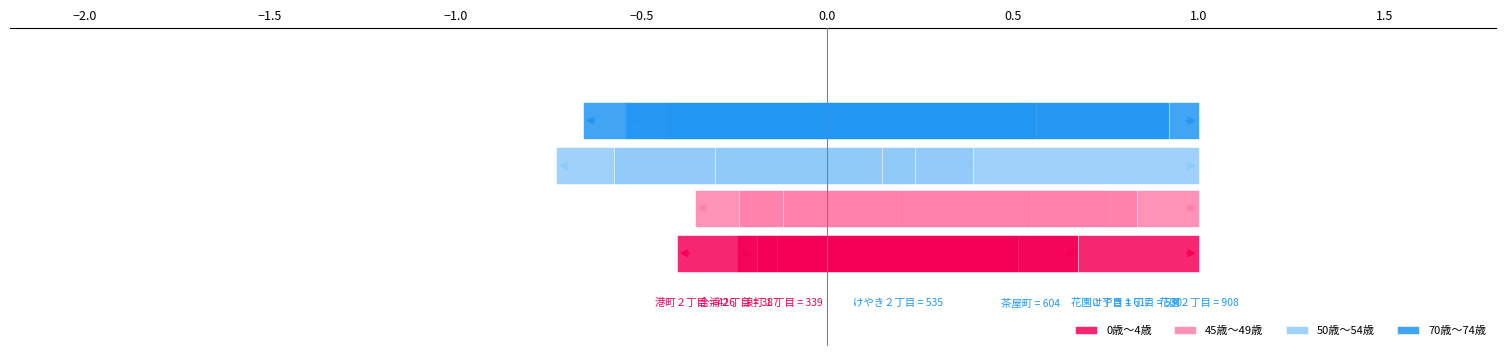

Are the bars grouped side by side (vs. stacked)?

Yes